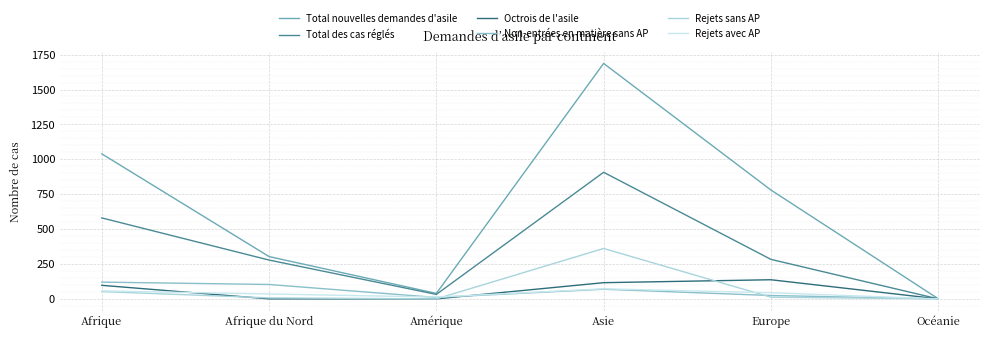

At which category is the sum across all series the highest?

Asie